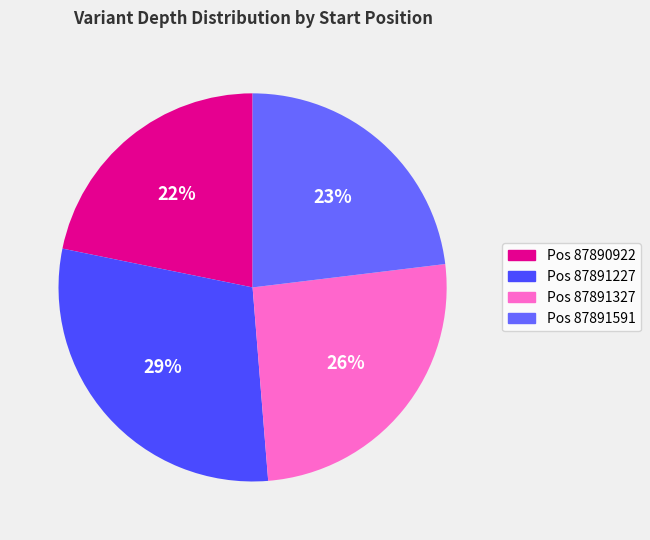

How many slices are in this pie chart?

4